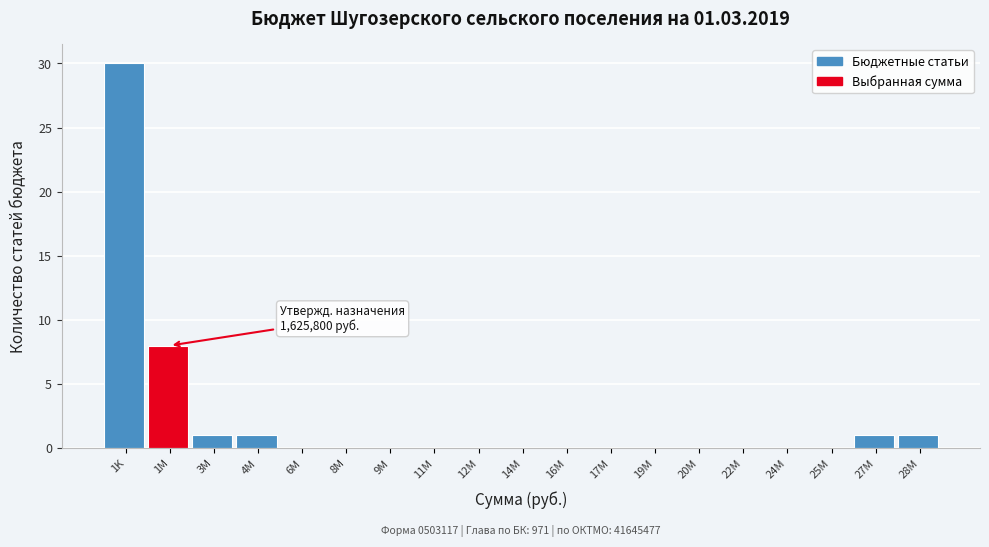

Reading right to left, list all the values displayed in this chart.

28M=1	27M=1	25M=0	24M=0	22M=0	20M=0	19M=0	17M=0	16M=0	14M=0	12M=0	11M=0	9M=0	8M=0	6M=0	4M=1	3M=1	1M=8	1K=30